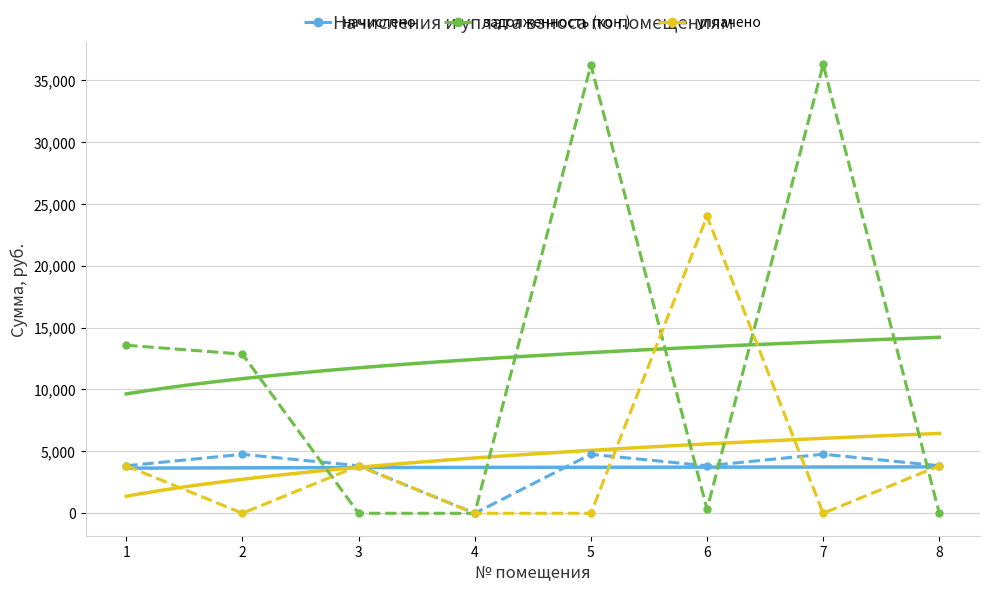

At which category does начислено reach its first local peak?

2